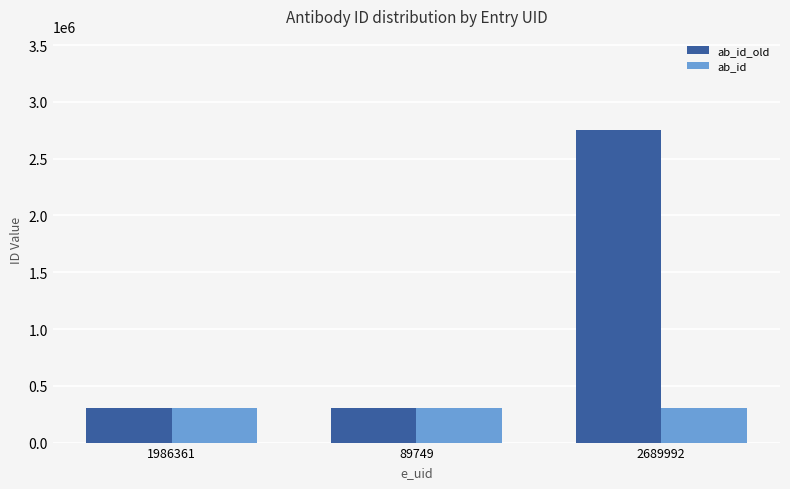

What is the label of the 3rd bar from the left?

2689992